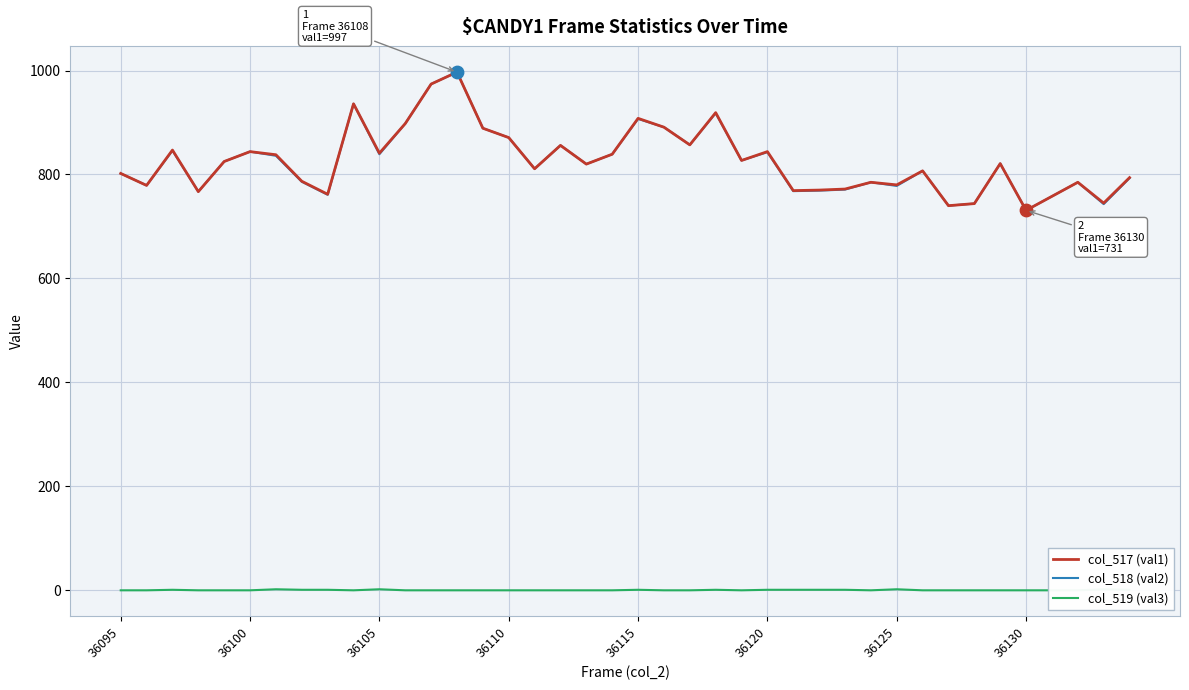

What is the highest value of the col_517 (val1) series?

997